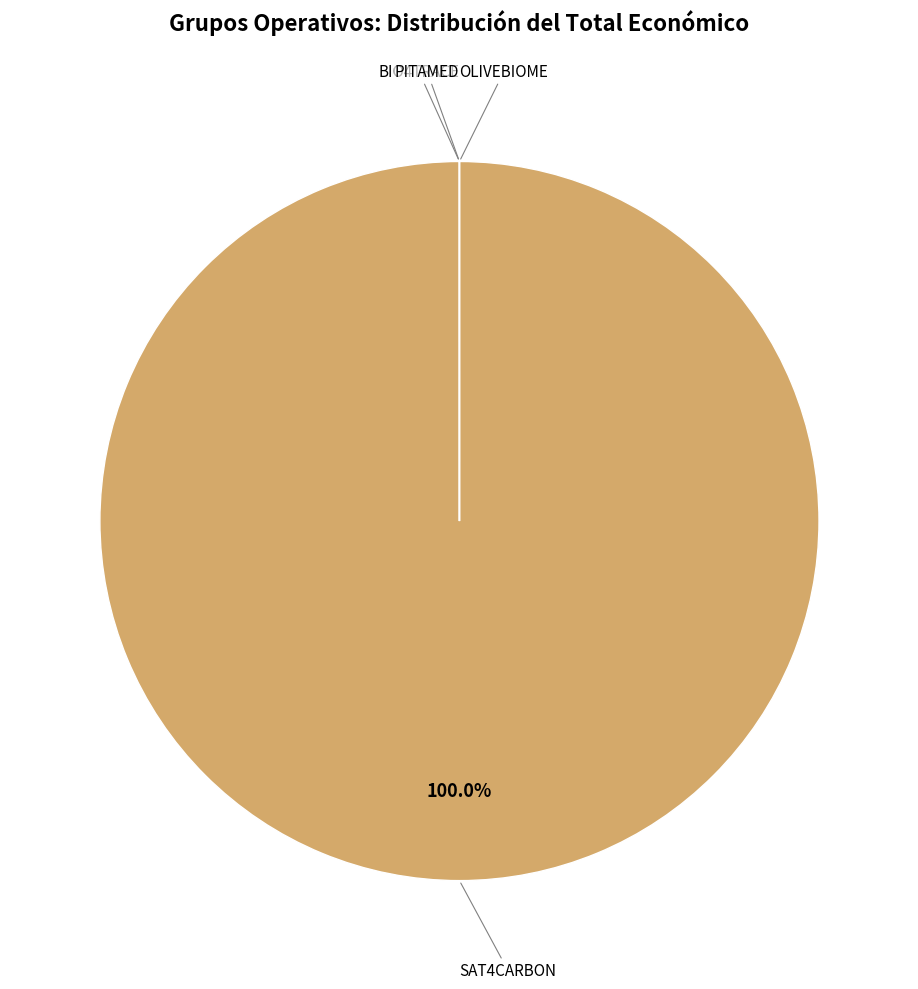

Does any single category account for the majority?

Yes